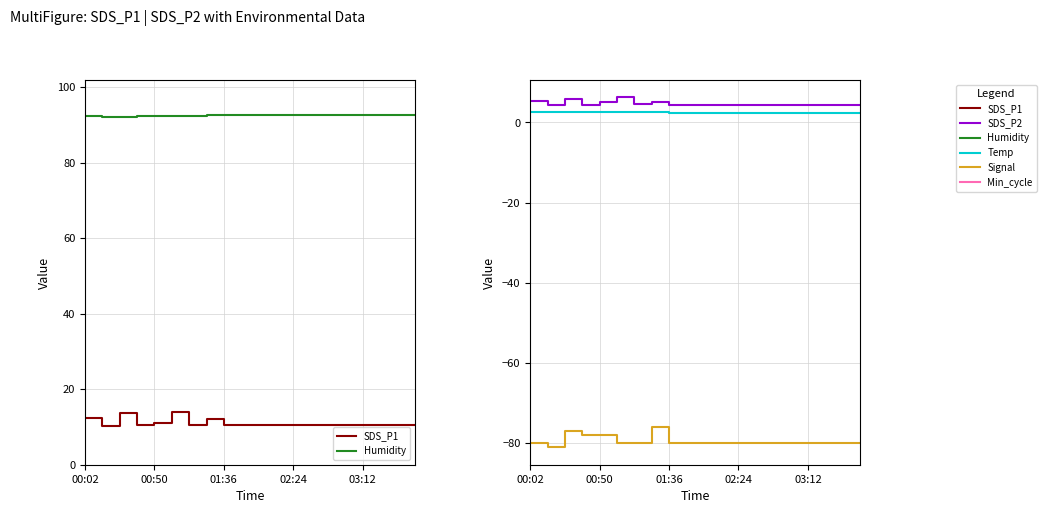

True or false: Temp and SDS_P1 intersect in this chart.

False